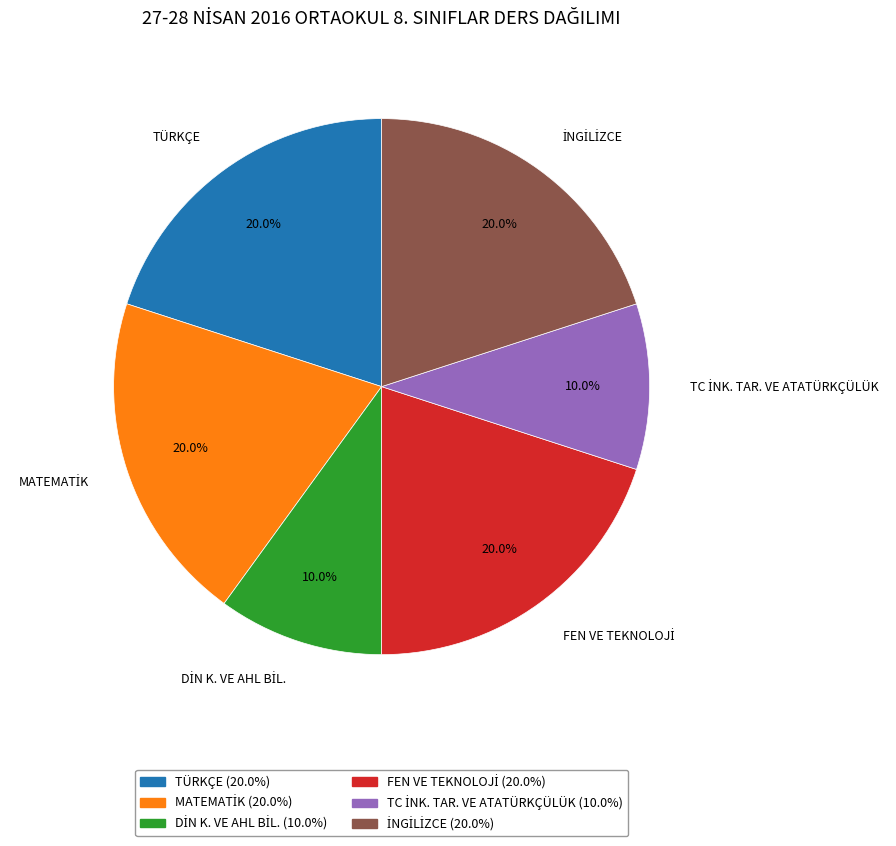

Is there any slice that represents more than half of the pie?

No